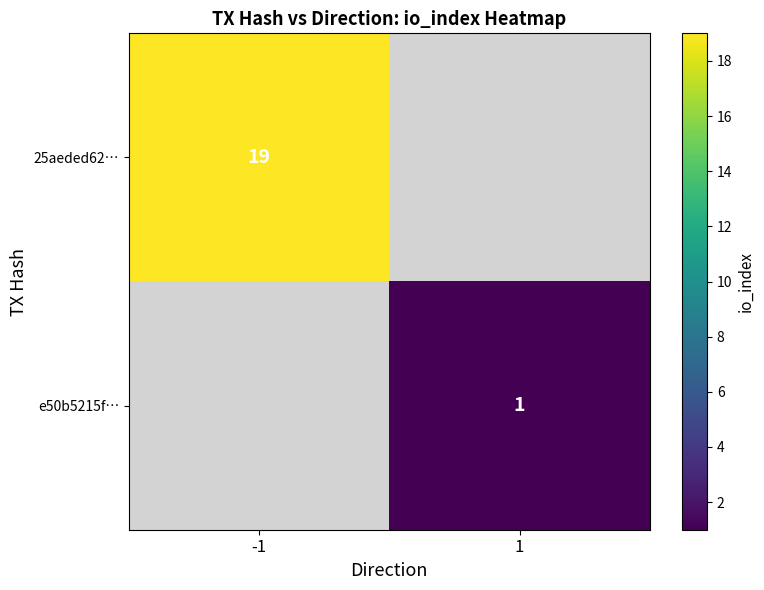

What is the greatest value displayed?

19.0